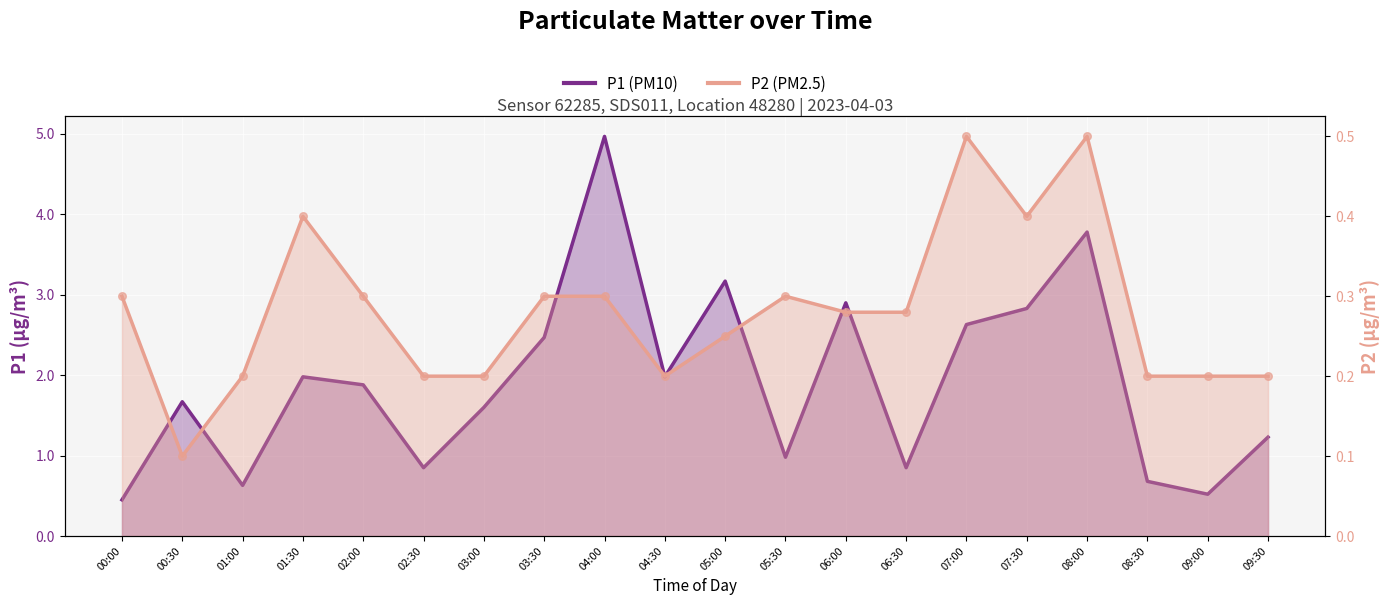

What are all the series names shown in the legend?

P1 (PM10), P2 (PM2.5)